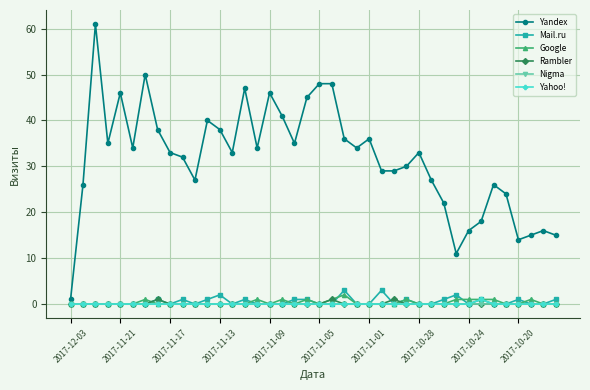

Which series has the largest range (max minus min)?

Yandex